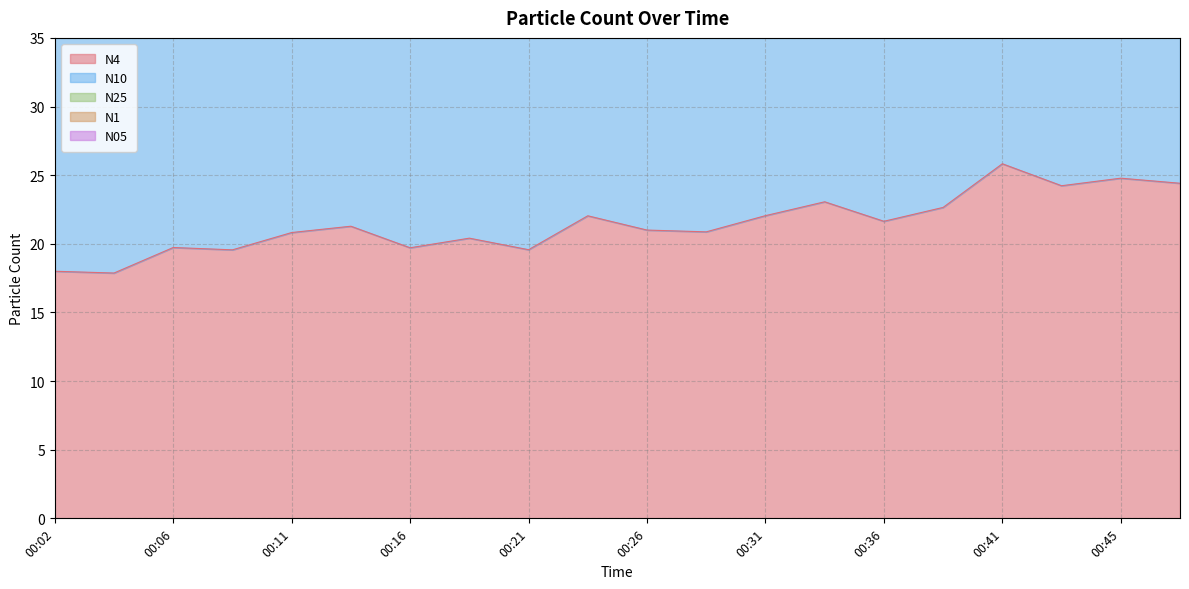

What is the value of the N25 point at the 13th from the left?

66.1